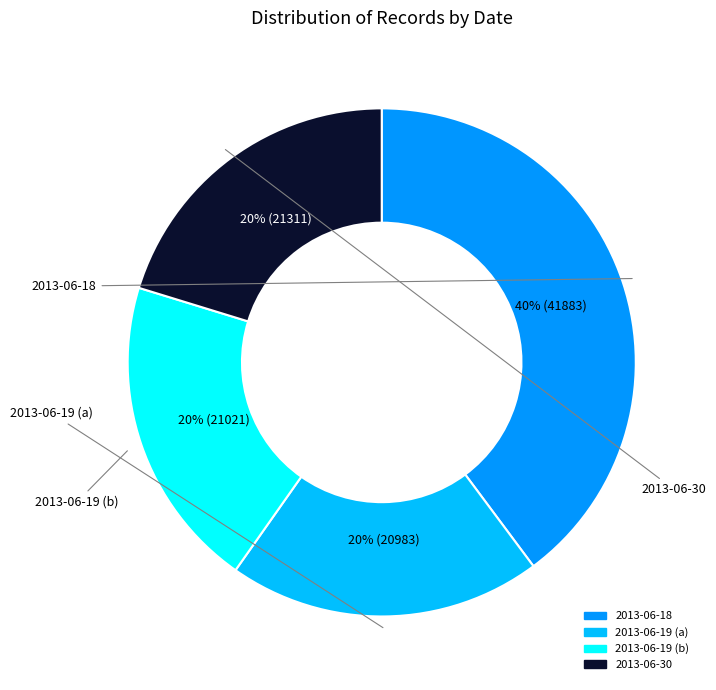

To the nearest percent, what is the difference between the largest and smallest slice percentages?

20%